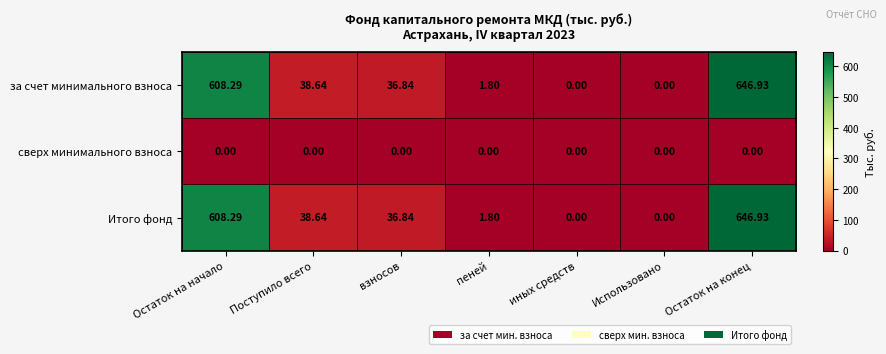

At which category is the sum across all series the highest?

Остаток на конец